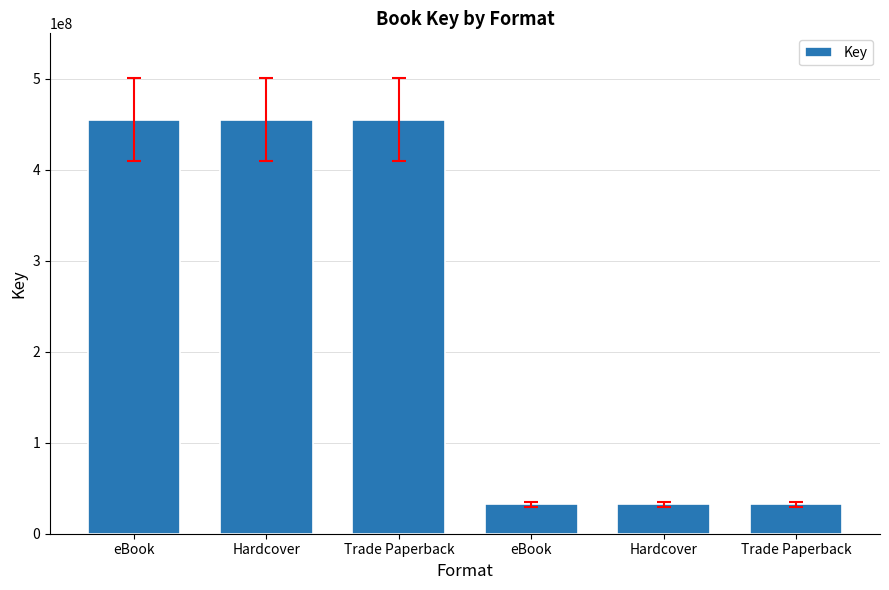

How many bars are there in total?

6